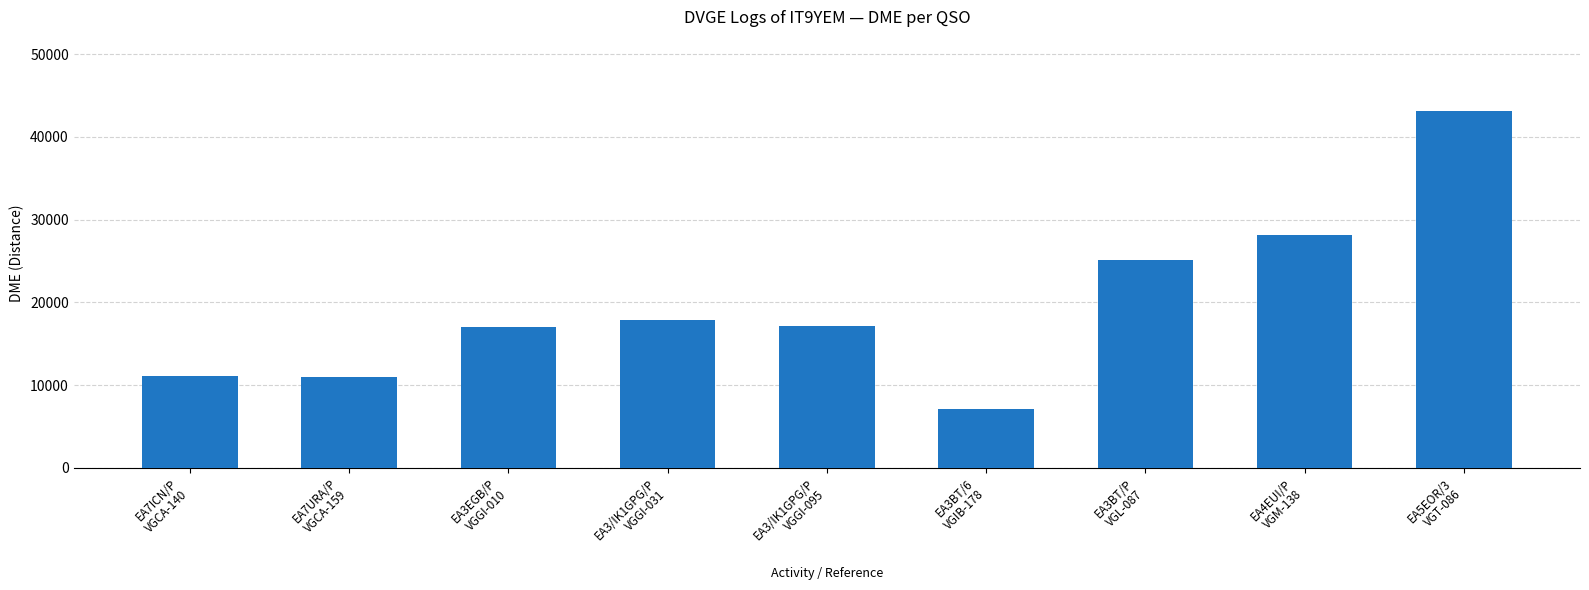

What is the difference between the values at EA3/IK1GPG/P
VGGI-095 and EA3EGB/P
VGGI-010?

141